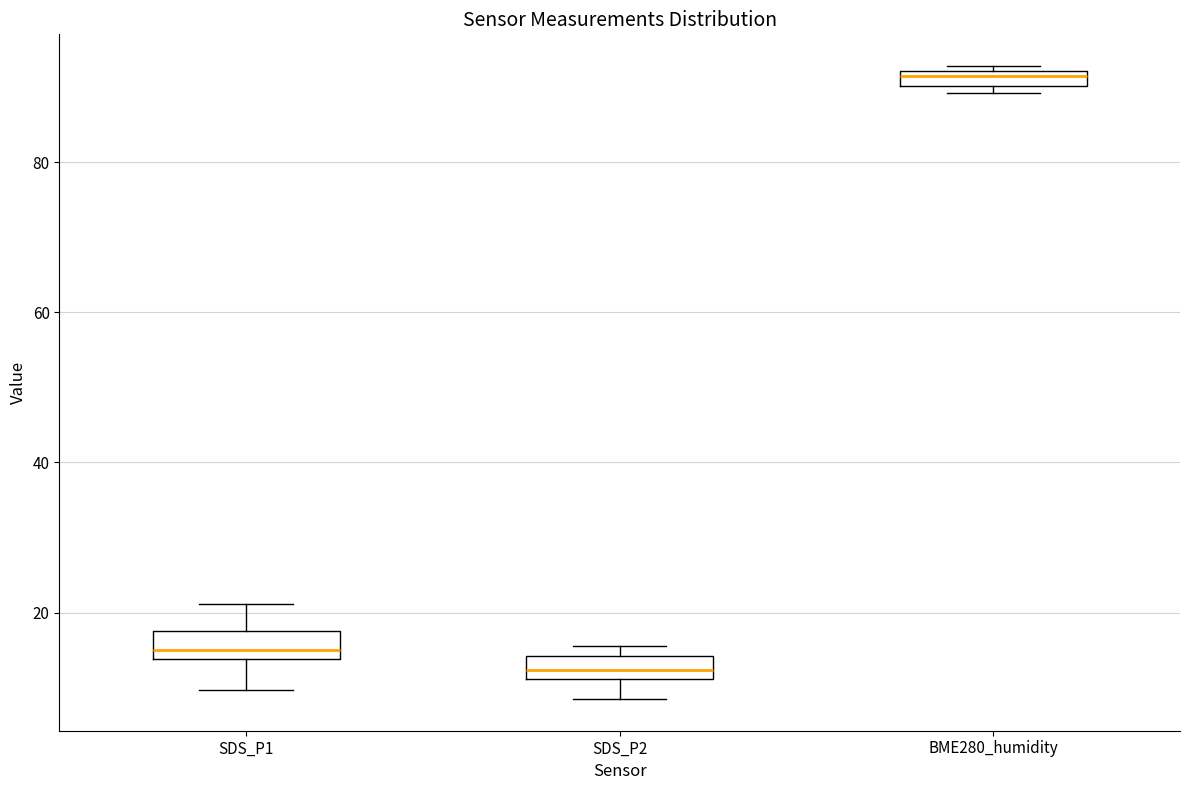

Which box has the lowest median line?

SDS_P2